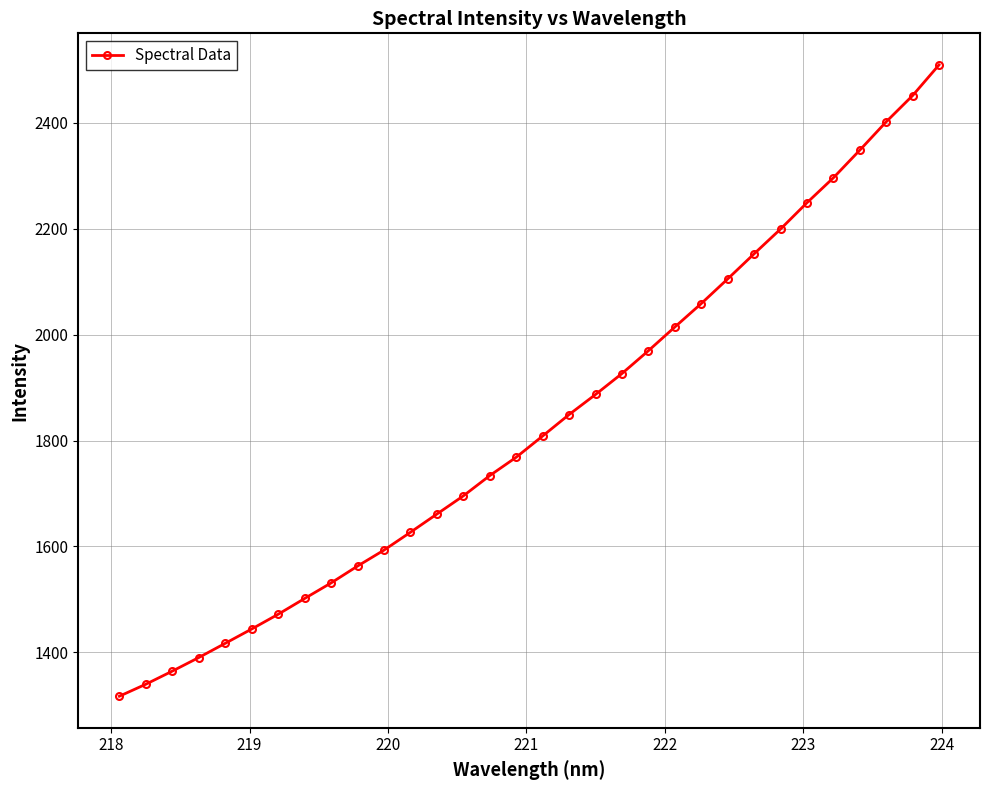

True or false: there are more than 2 points higher than both neighbors.

False